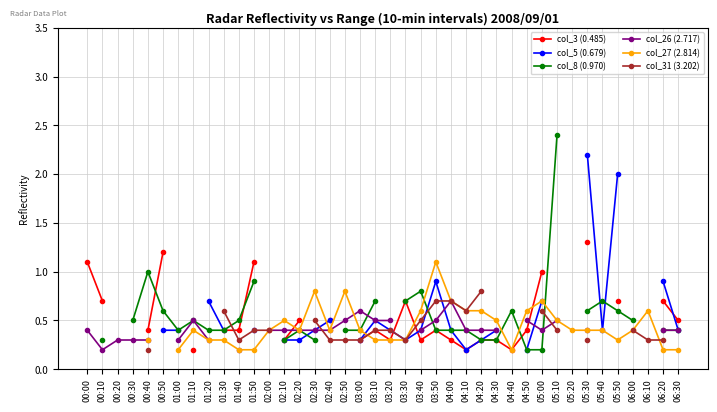

How many data points in col_3 (0.485) are above 0?

28